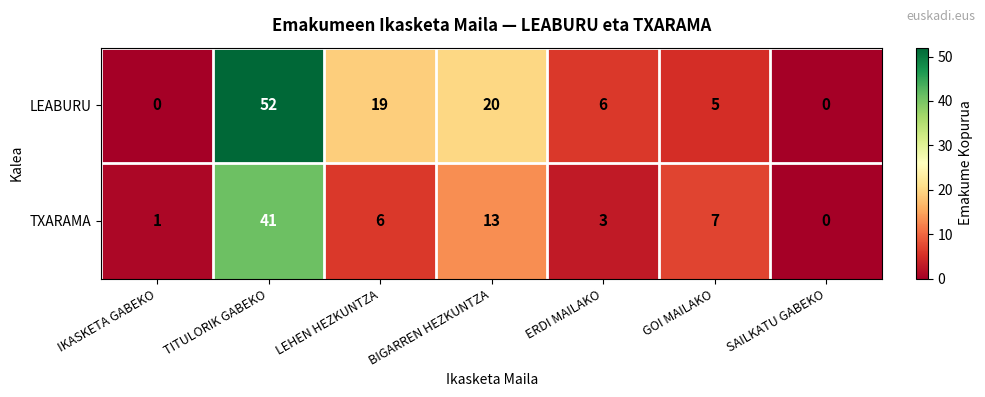

Reading left to right, what are all the values shown in this chart?

LEABURU: IKASKETA GABEKO=0	TITULORIK GABEKO=52	LEHEN HEZKUNTZA=19	BIGARREN HEZKUNTZA=20	ERDI MAILAKO=6	GOI MAILAKO=5	SAILKATU GABEKO=0
TXARAMA: IKASKETA GABEKO=1	TITULORIK GABEKO=41	LEHEN HEZKUNTZA=6	BIGARREN HEZKUNTZA=13	ERDI MAILAKO=3	GOI MAILAKO=7	SAILKATU GABEKO=0